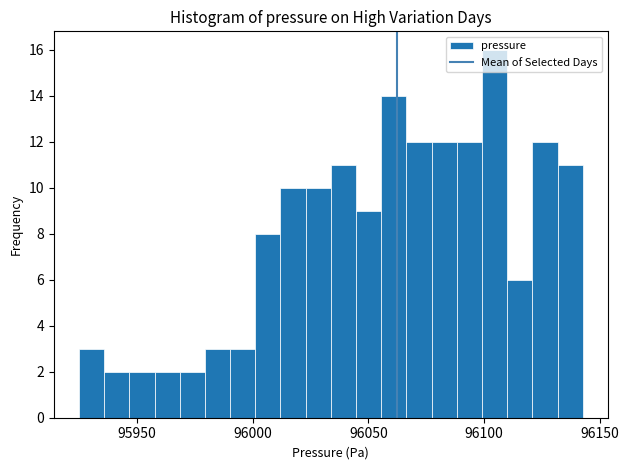

Around what value on the x-axis is the tallest bar? Give the approximate position of its centre, as read against the axis.

96105